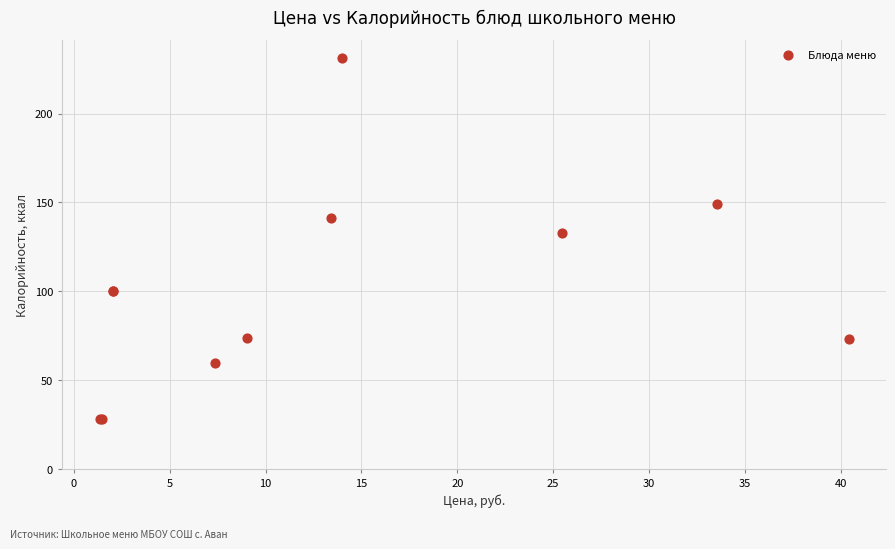

What Y value in the scatter plot is closest to 129?

133